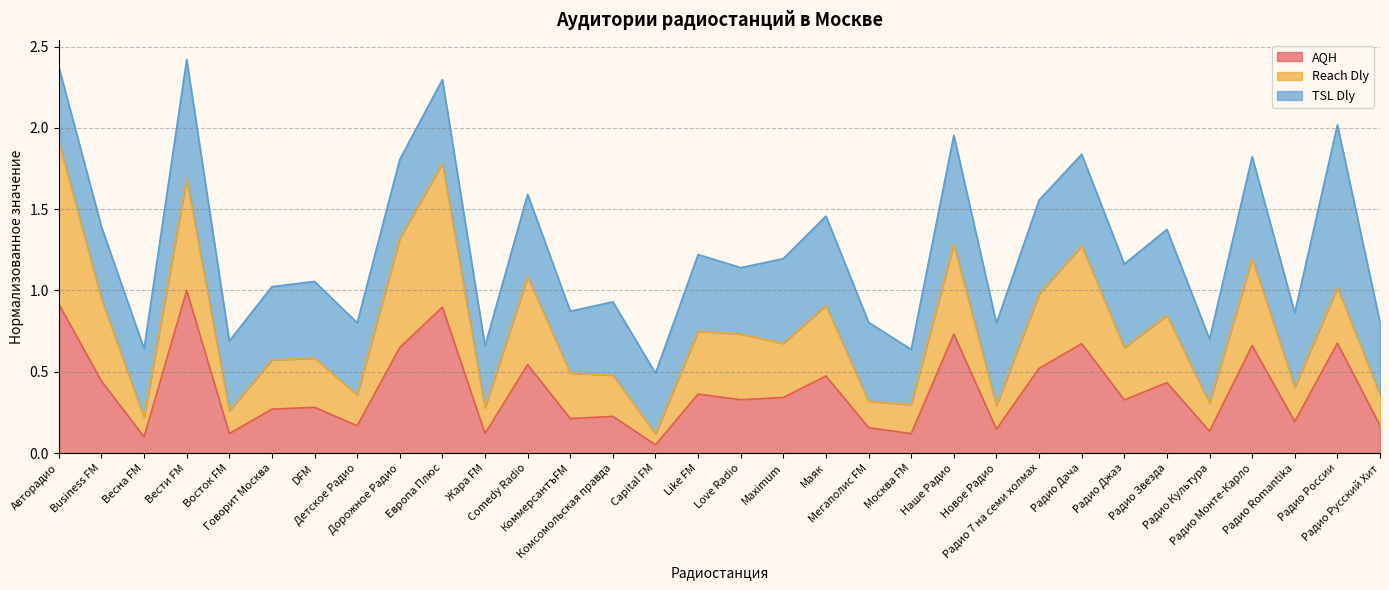

What is the maximum value for AQH?

1.0